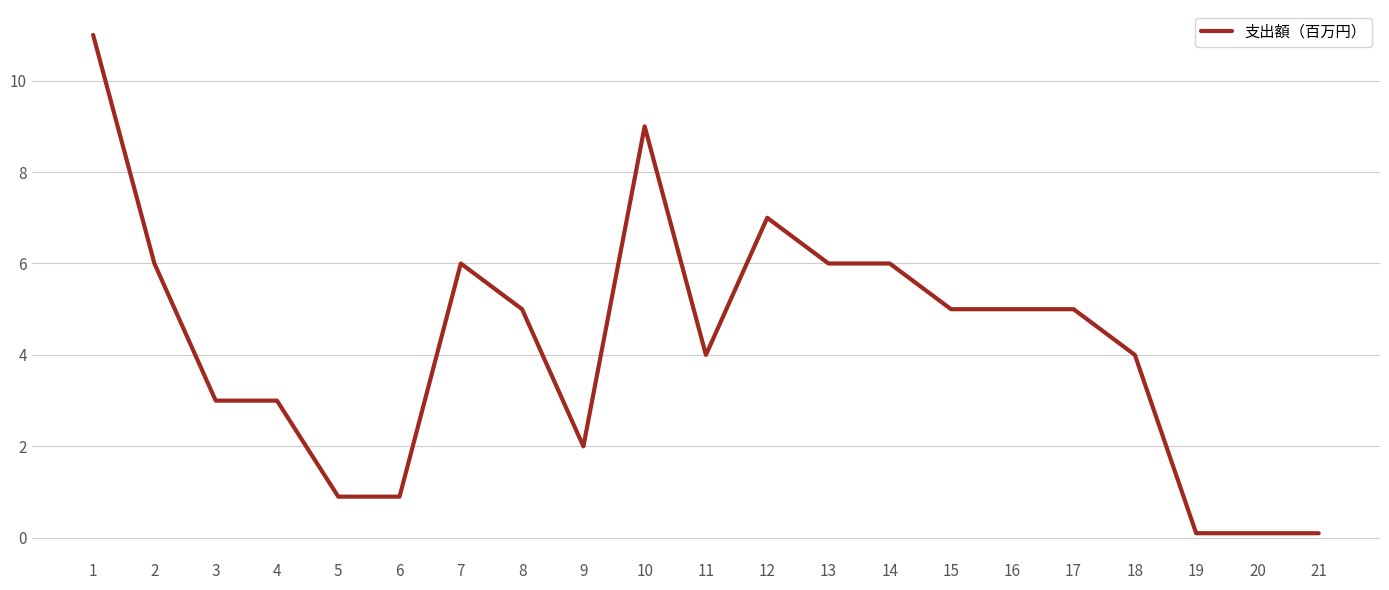

Reading left to right, what are all the values shown in this chart?

11.0	6.0	3.0	3.0	0.9	0.9	6.0	5.0	2.0	9.0	4.0	7.0	6.0	6.0	5.0	5.0	5.0	4.0	0.1	0.1	0.1